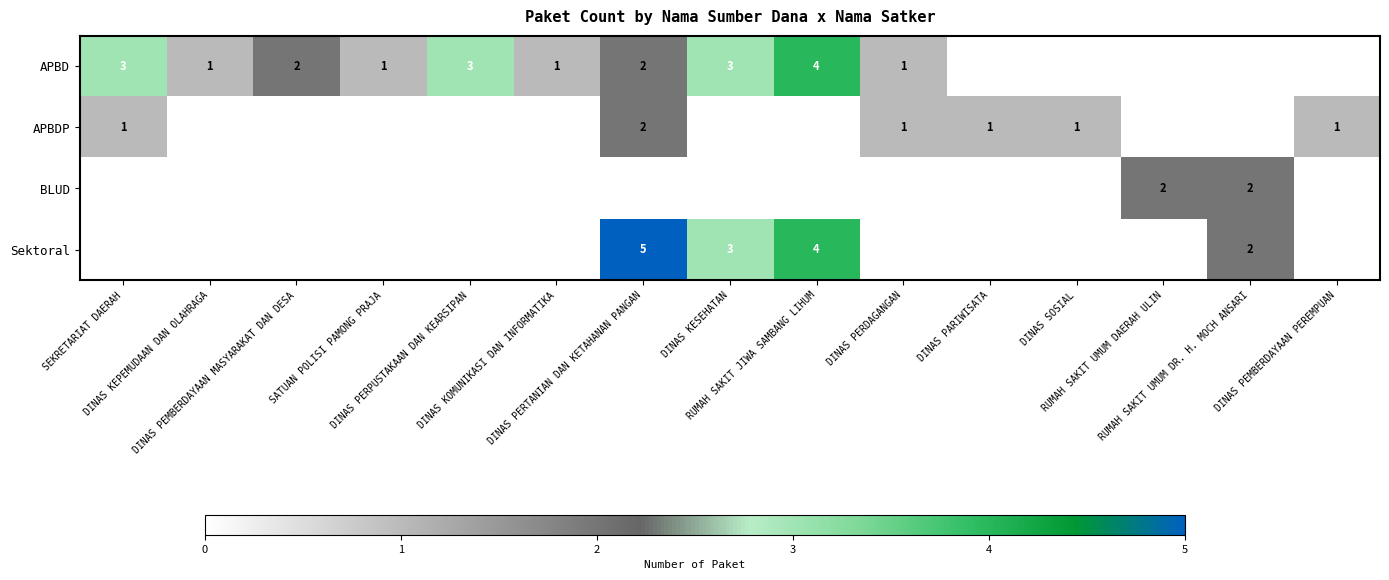

How many values in the APBD series are below 1?

5